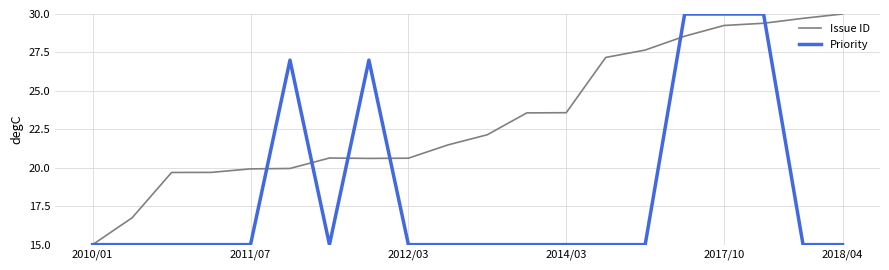

Rank the series by their average value, from highest to lowest.

Issue ID, Priority